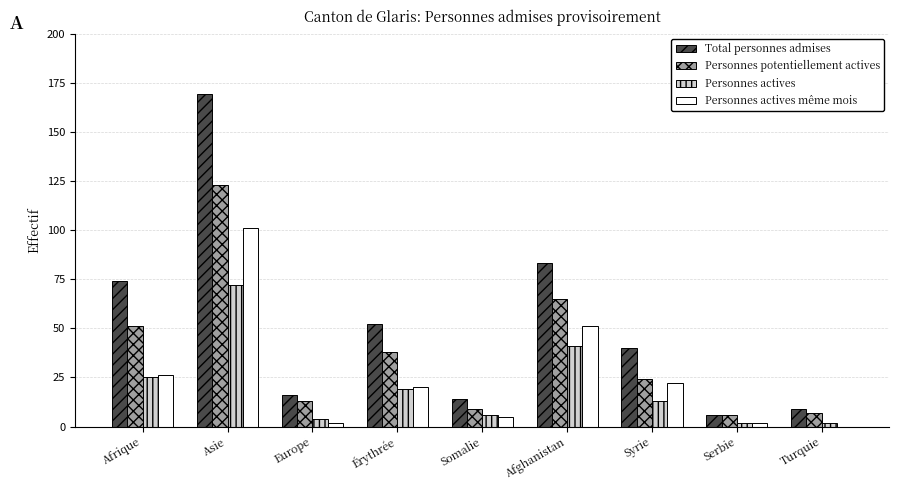

What is the sum of all Personnes potentiellement actives values?

336